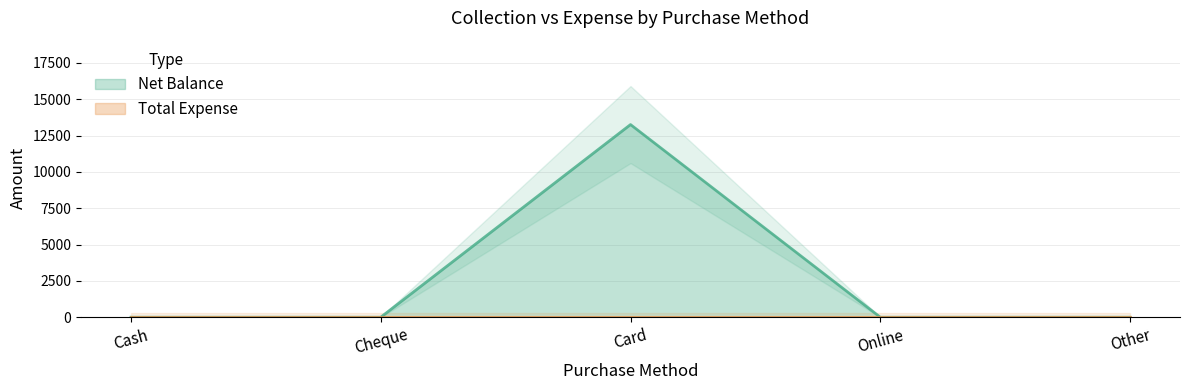

What position from the left is Cash?

1